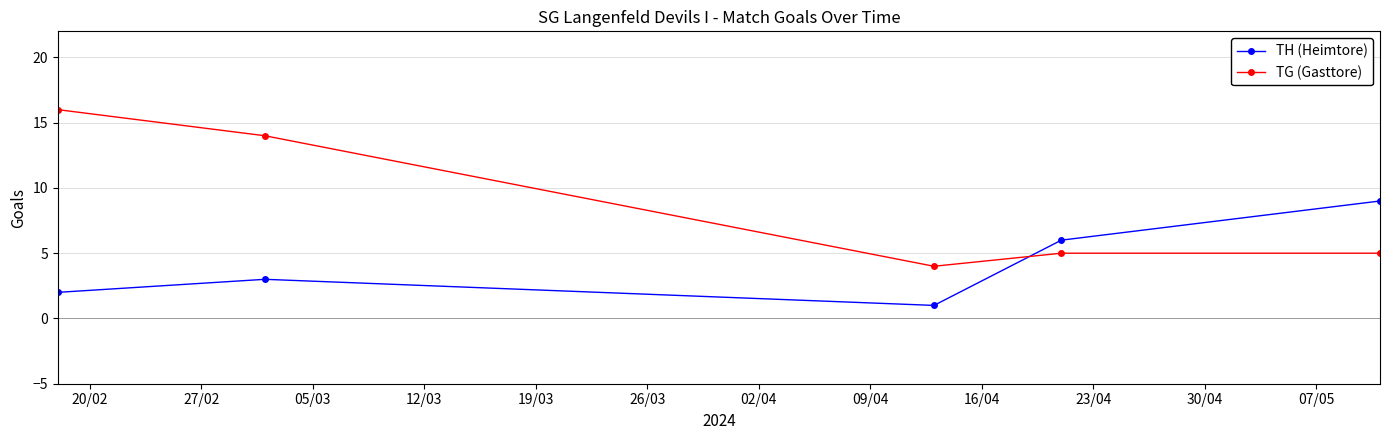

How many interior local valleys does the TG (Gasttore) series have?

1